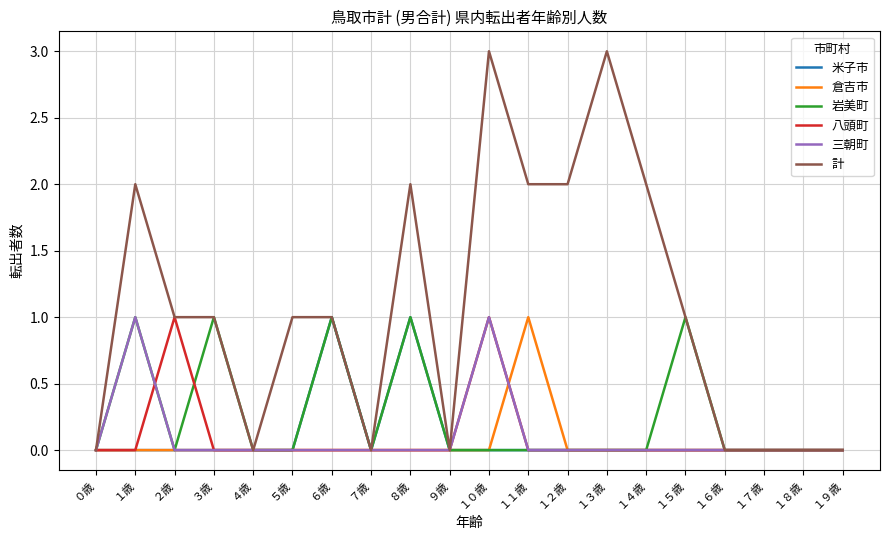

What is the difference between the second highest and second lowest values in the 岩美町 series?

1